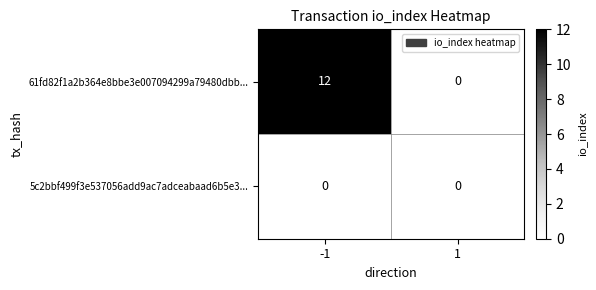

Rank the series by their average value, from highest to lowest.

61fd82f1a2b364e8bbe3e007094299a79480dbb..., 5c2bbf499f3e537056add9ac7adceabaad6b5e3...